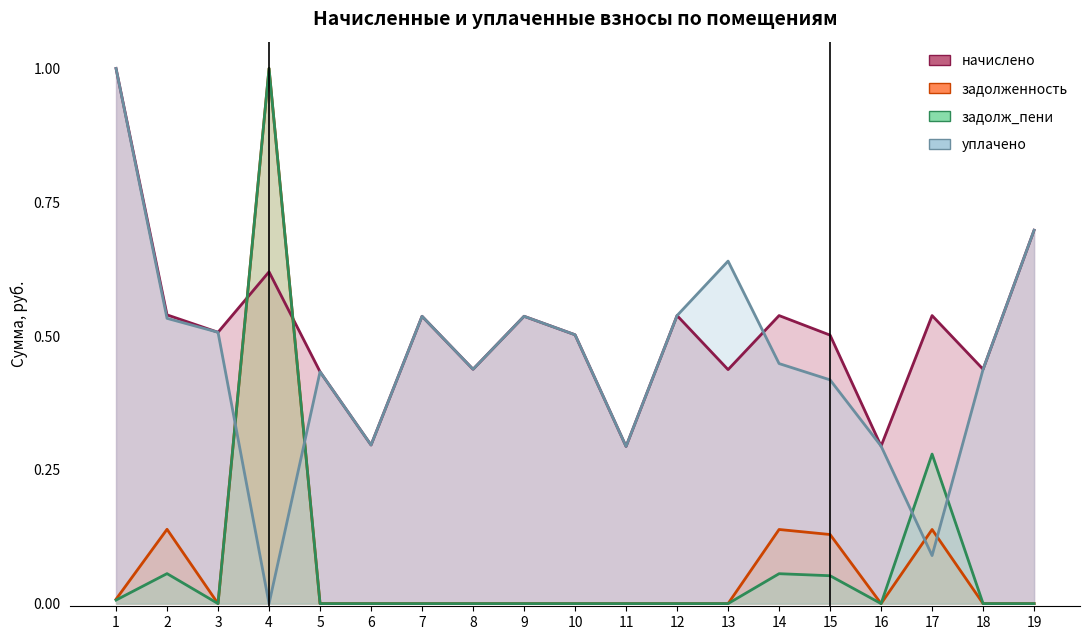

Between 14 and 18, which series saw the biggest shift?

задолженность